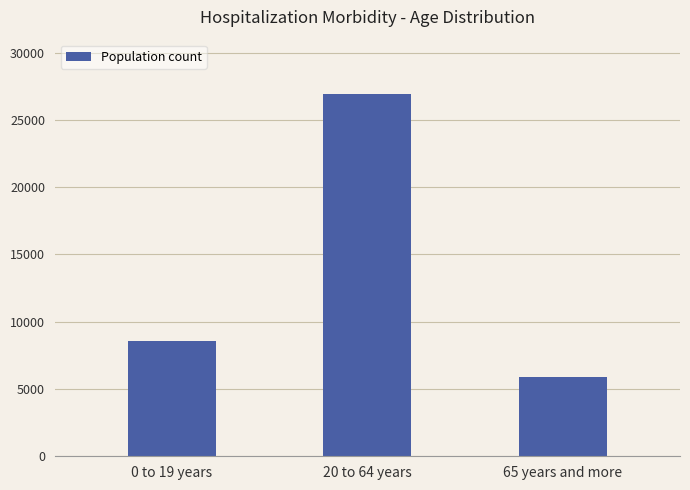

What is the change in value from 0 to 19 years to 20 to 64 years?

+18340